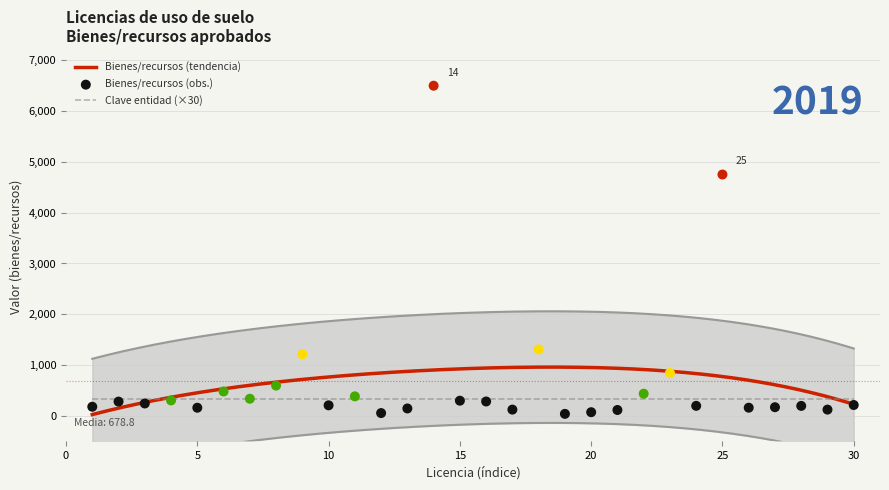

Is the value of Bienes/recursos at 25 greater than the value of Clave localidad at 2?

Yes